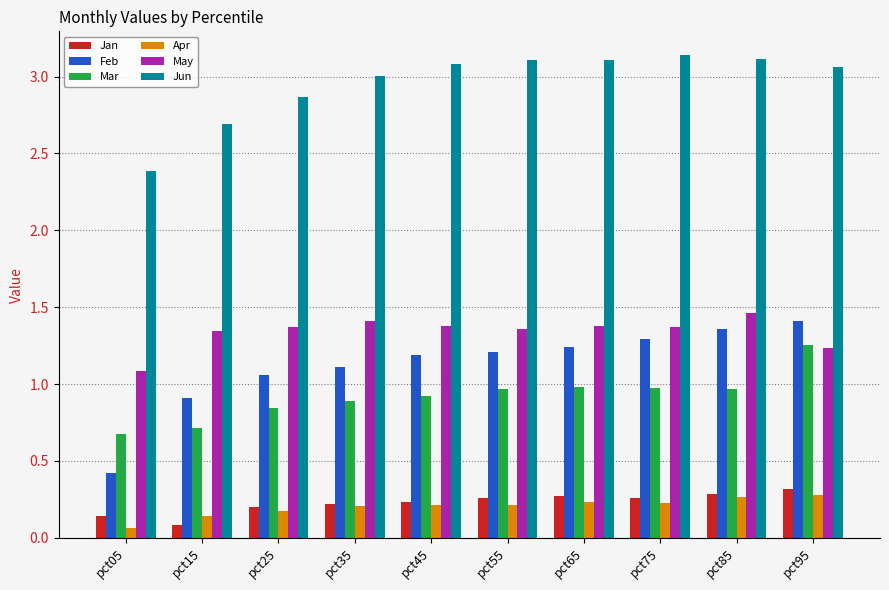

How many series are shown in this chart?

6